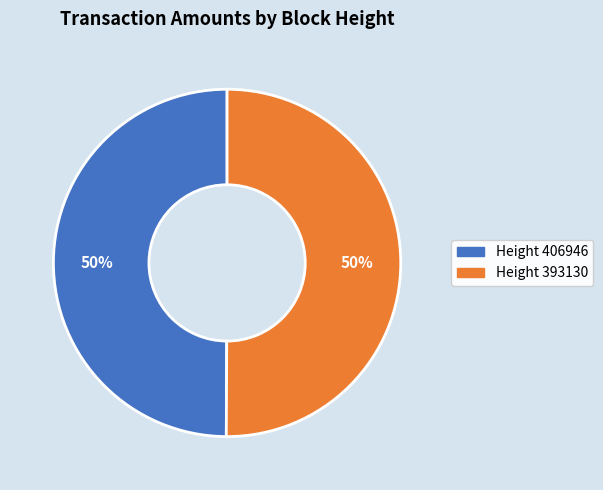

To the nearest percent, what is the average slice percentage?

50%